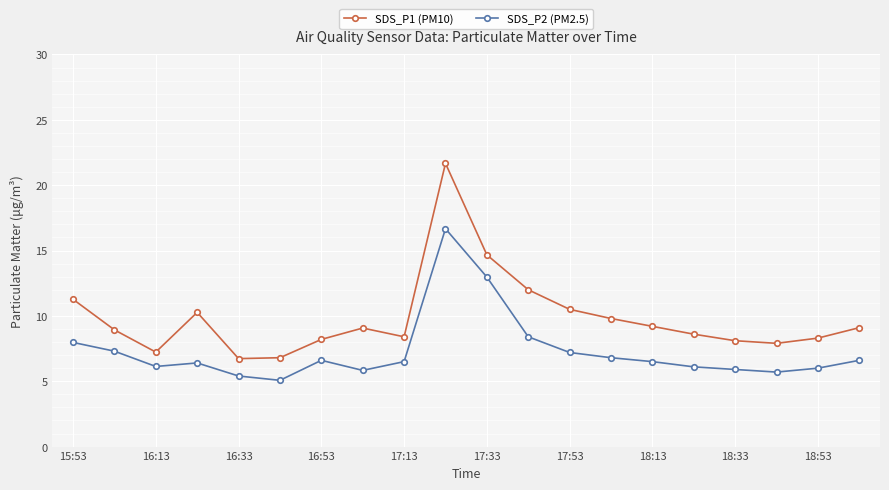

What is the value of the SDS_P2 (PM2.5) point at the 5th from the left?

5.4